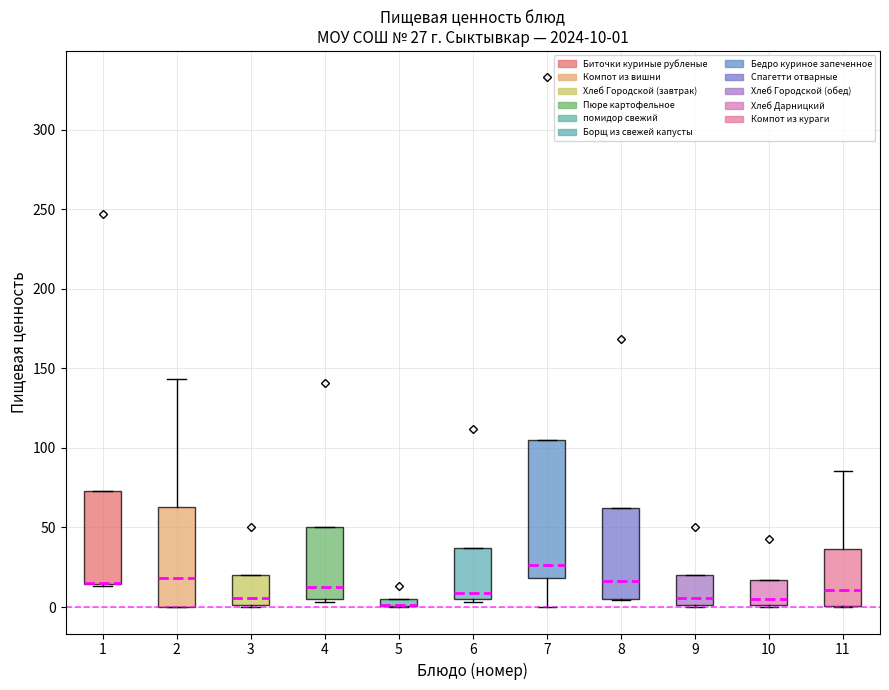

Comparing the boxes themselves (not the whiskers), which one is the tallest?

7